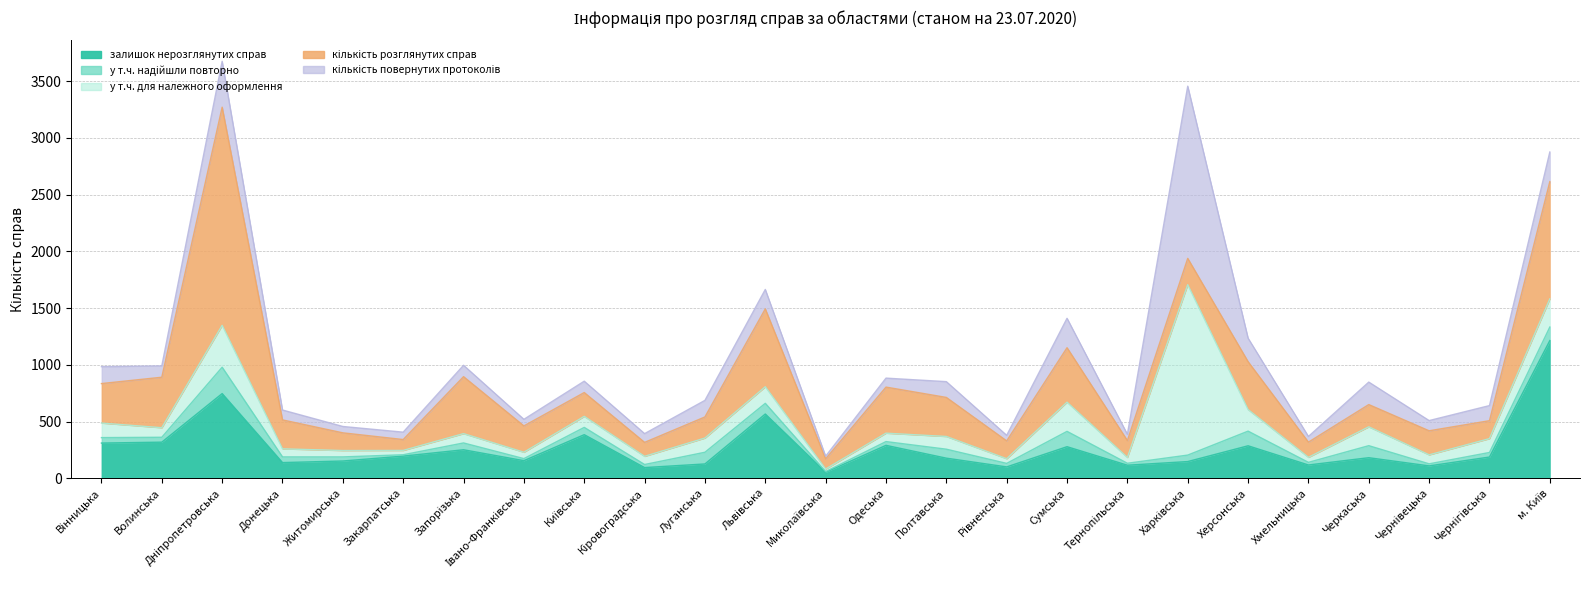

Read the залишок нерозглянутих справ value at Вінницька, to the nearest 100.

300